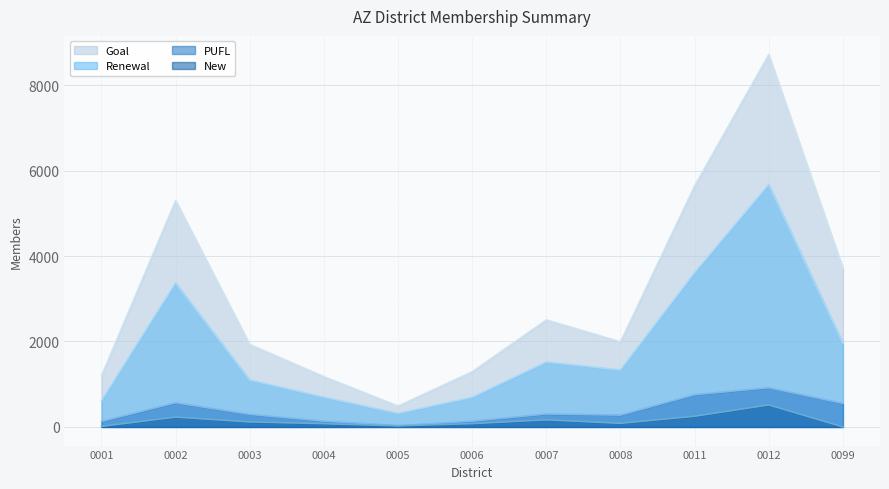

Where is PUFL nearest to the value 475?

0099